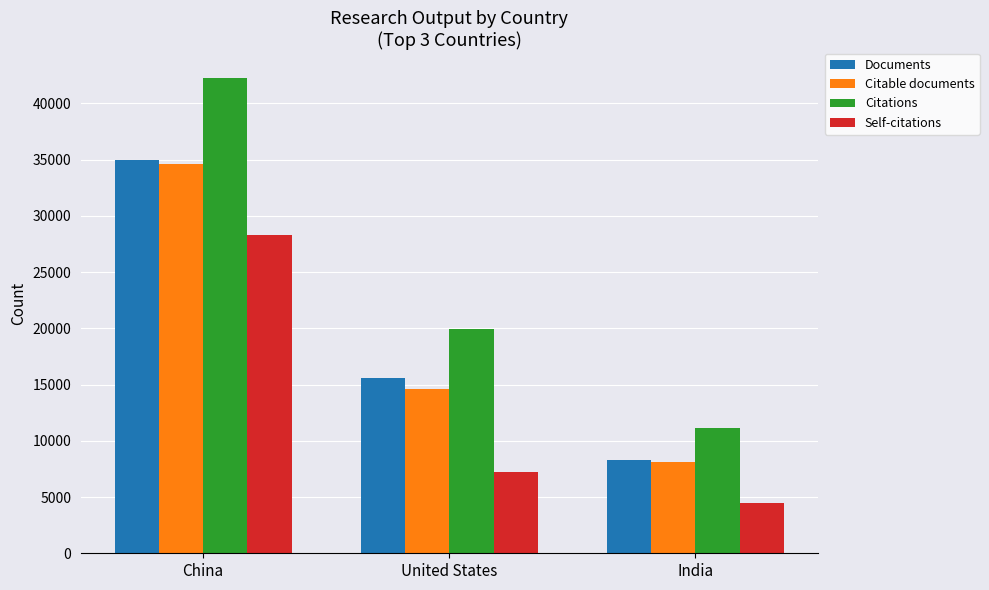

What is the value of the Documents bar at the 1st from the left?

34944